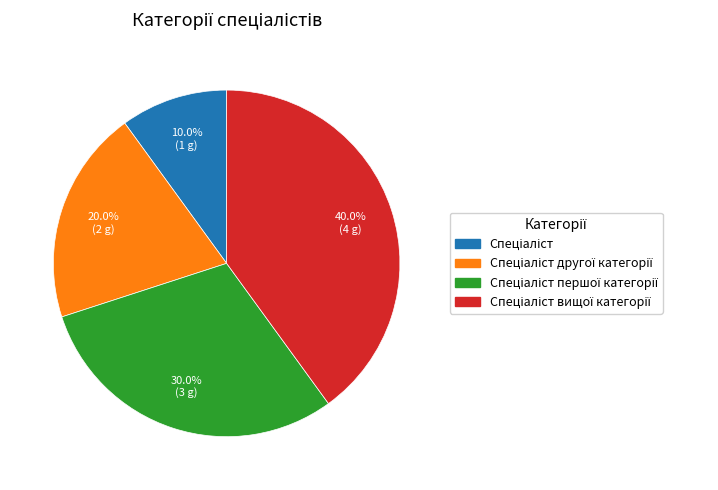

Count the number of slices in the pie.

4